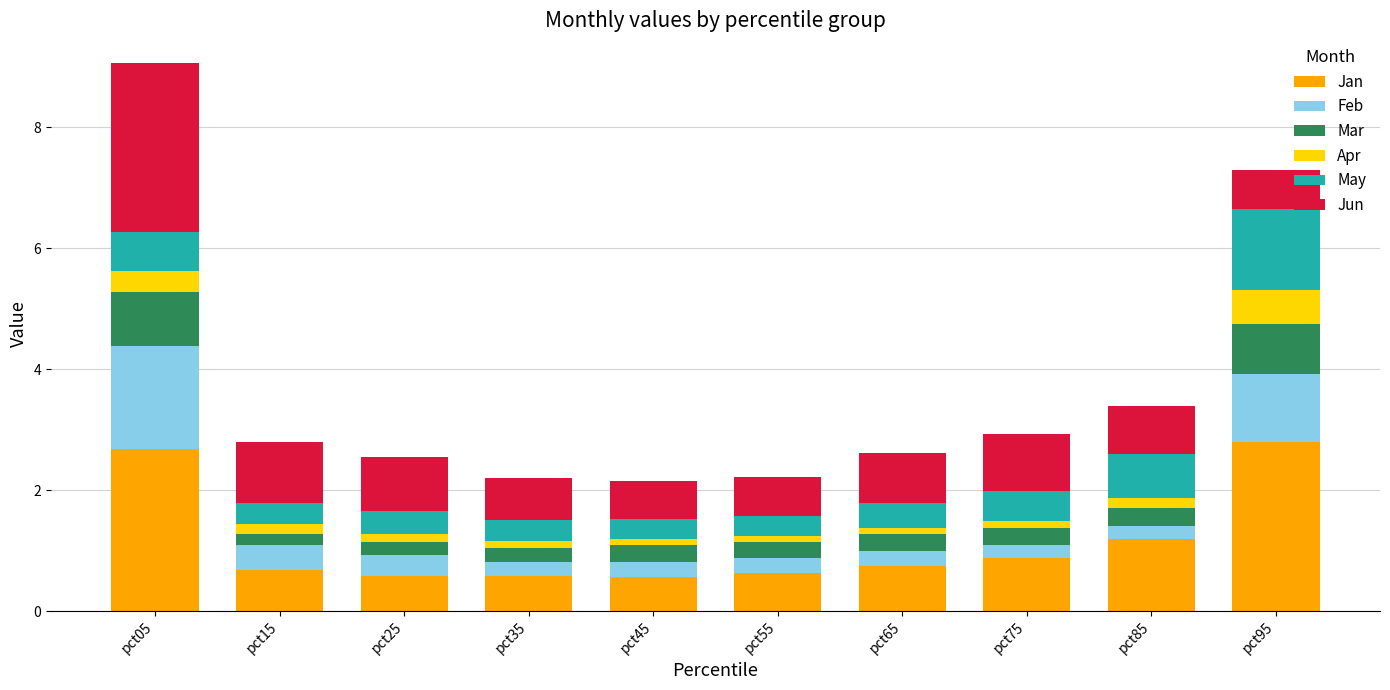

At which category is the sum across all series the highest?

pct05